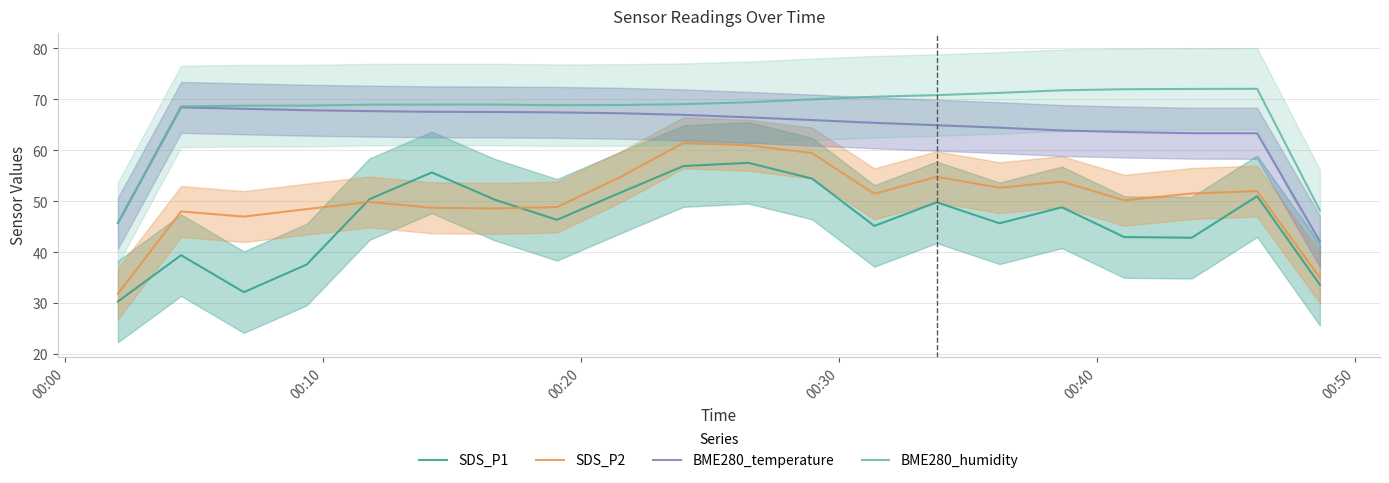

What is the highest value of the BME280_temperature series?

68.4